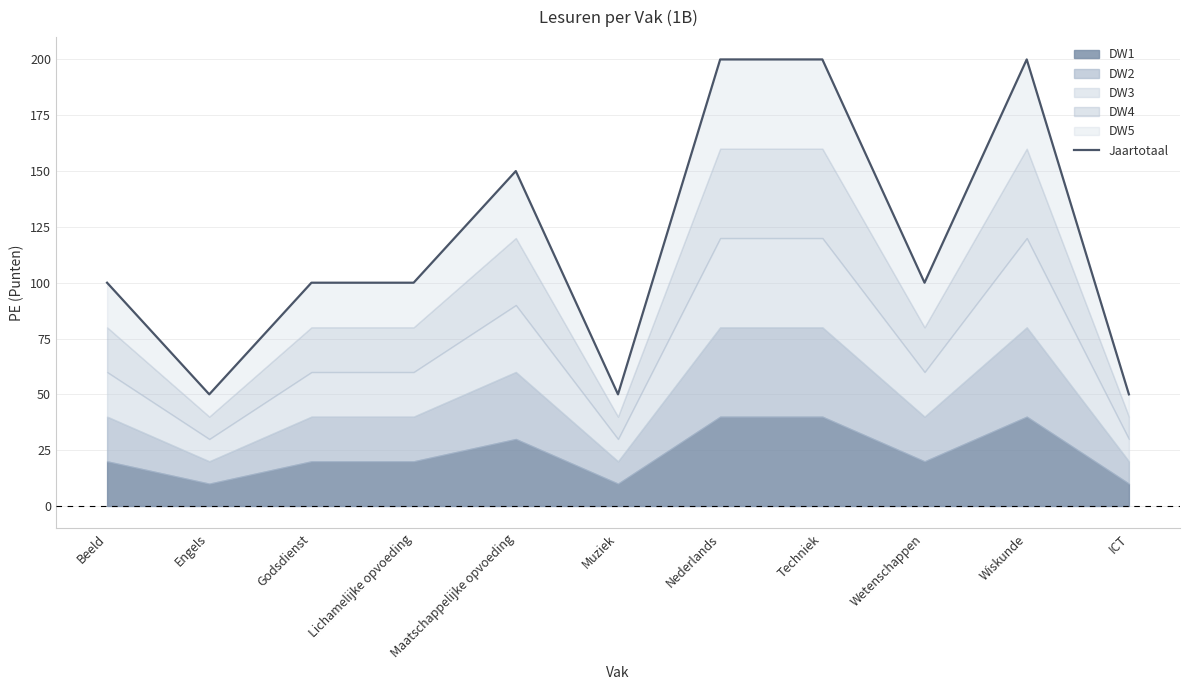

What is the label of the 5th point from the right?

Nederlands